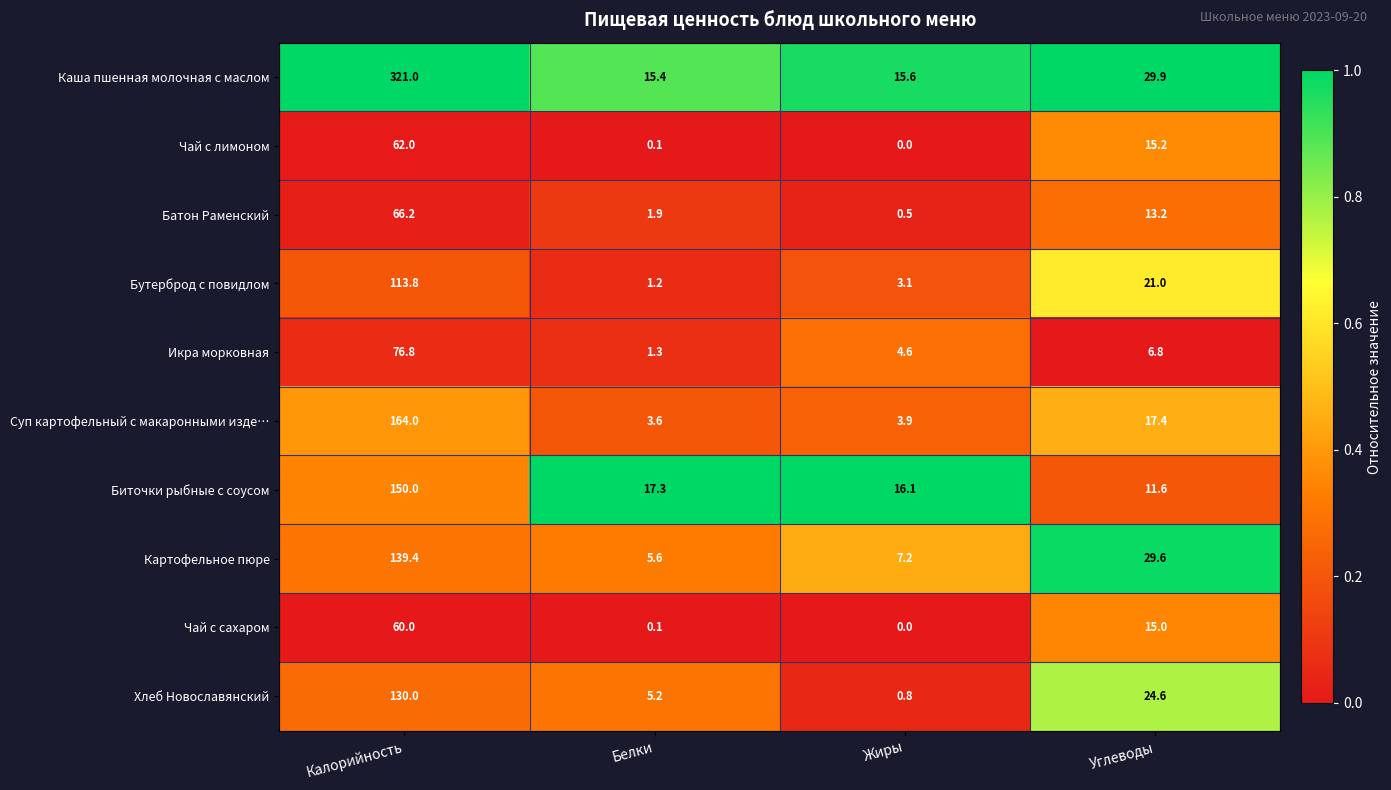

Between Белки and Углеводы, which series saw the biggest shift?

Картофельное пюре